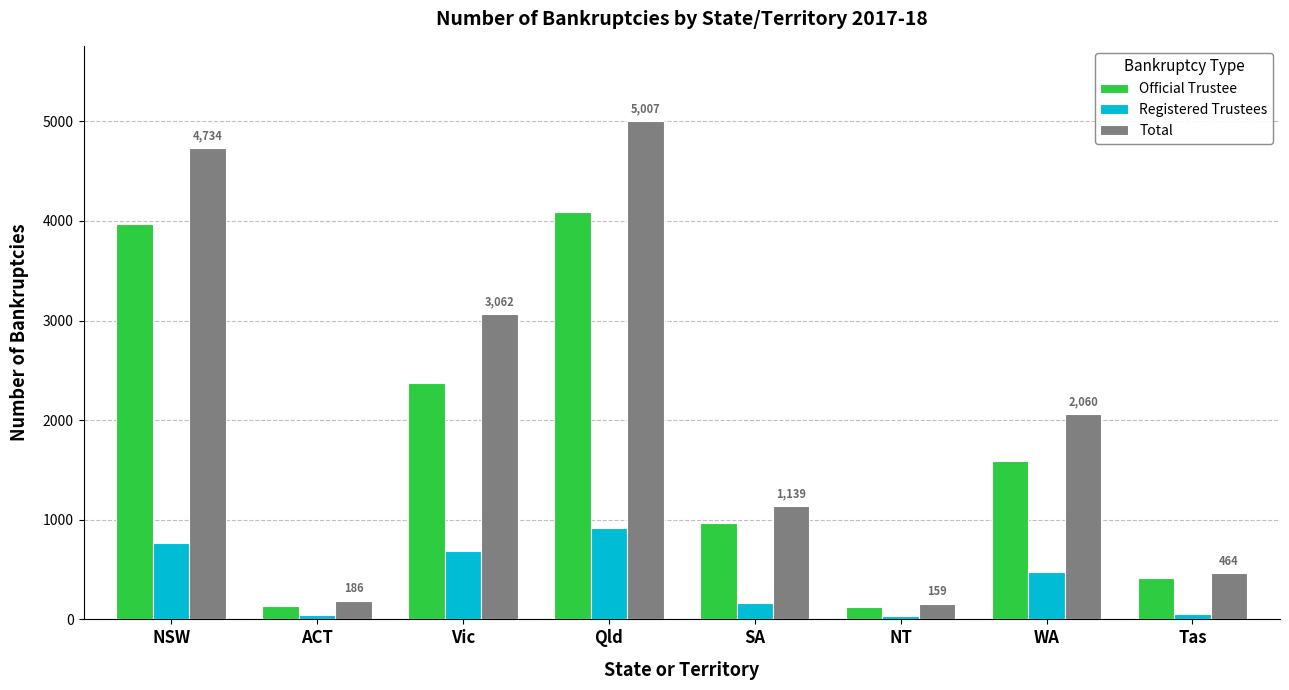

The value of Registered Trustees at NT is 35. True or false?

True